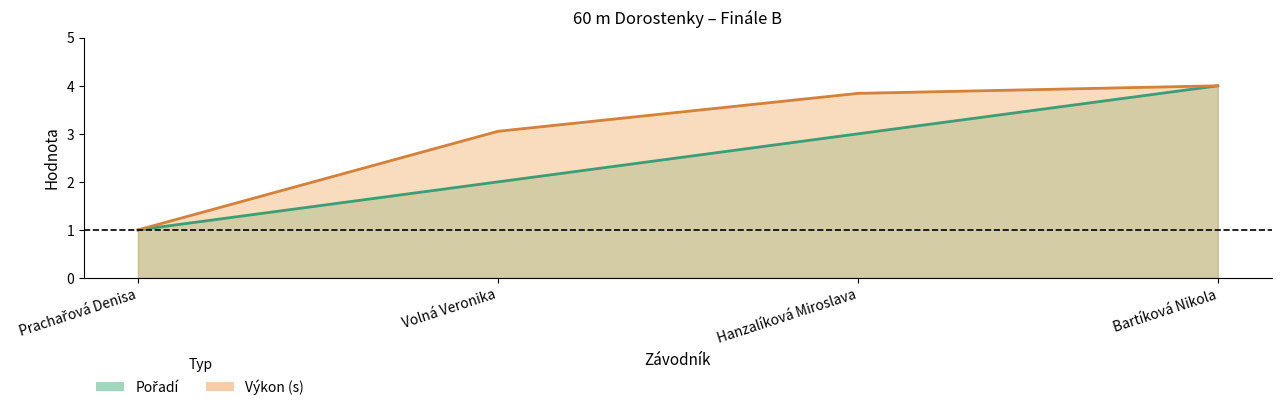

Reading left to right, transcribe all the data shown in this chart.

Pořadí: Prachařová Denisa=1.0	Volná Veronika=2.0	Hanzalíková Miroslava=3.0	Bartíková Nikola=4.0
Výkon: Prachařová Denisa=1.0	Volná Veronika=3.1	Hanzalíková Miroslava=3.8	Bartíková Nikola=4.0